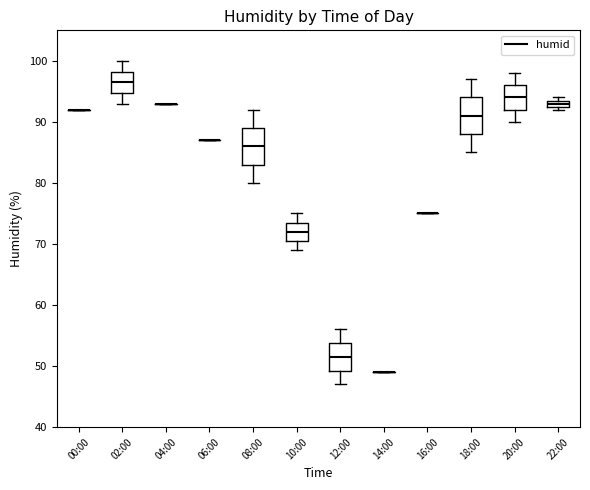

Where does the lower whisker of the box for 20:00 end on the y-axis? The values are not printed on the chart, so give them approximately, as read against the axis.

90